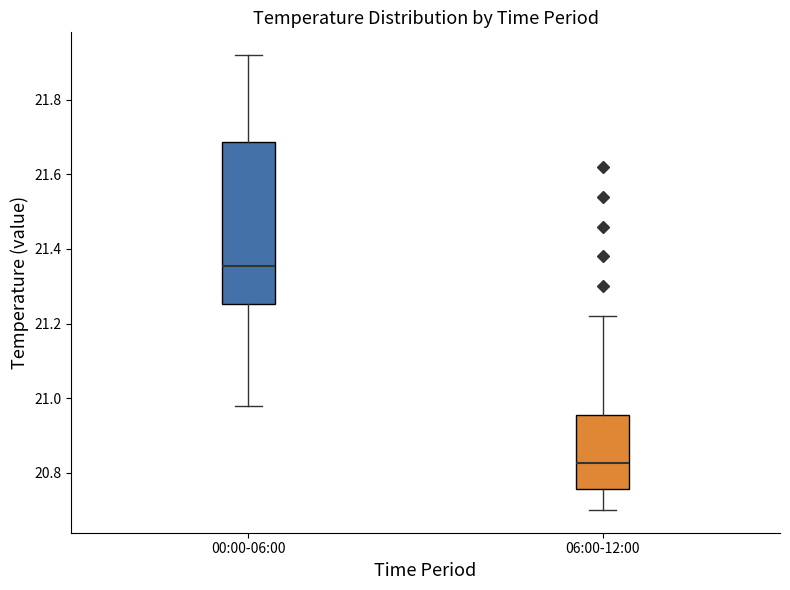

Which box's median line is the lowest?

06:00-12:00